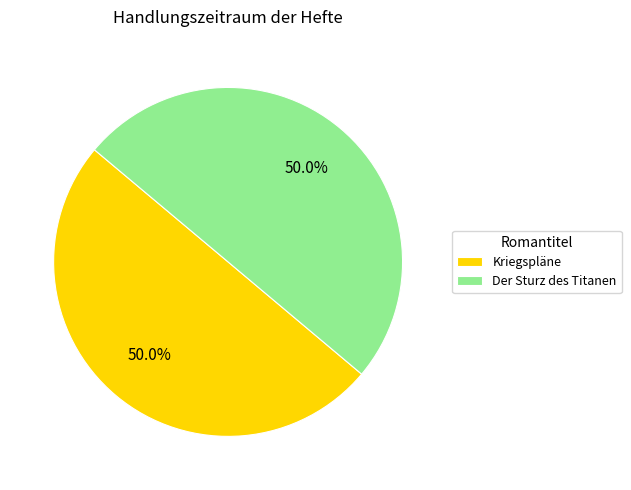

Approximately how many times larger is the value at Kriegspläne compared to Der Sturz des Titanen?

1.0